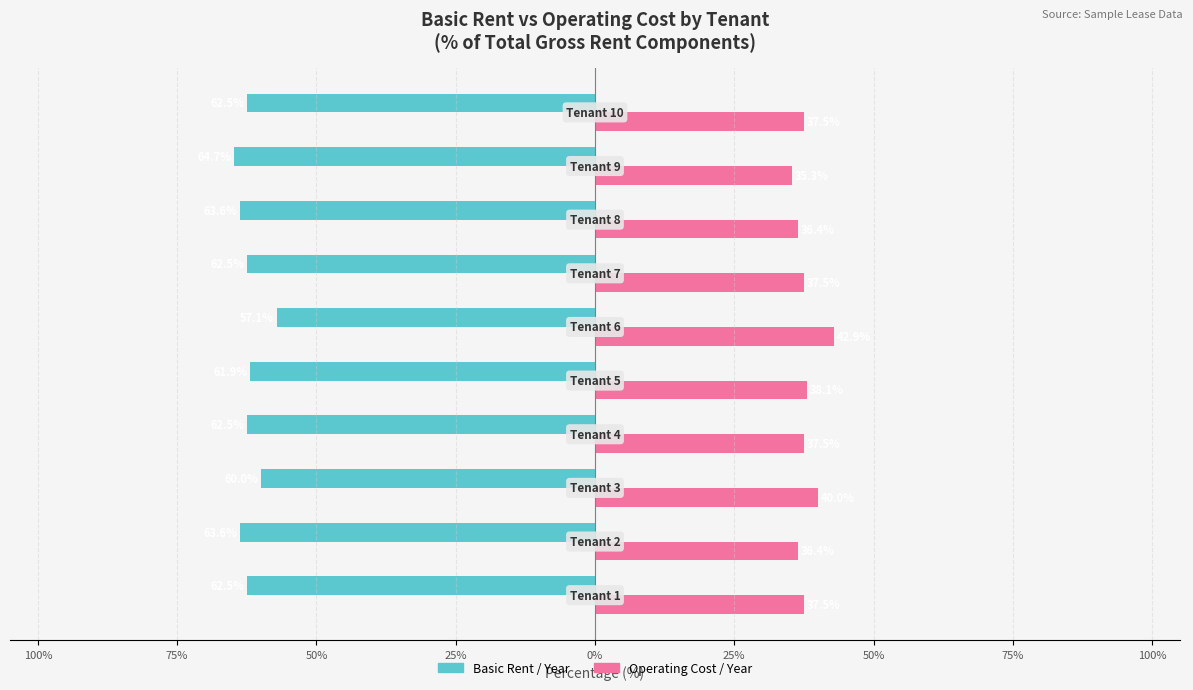

What are all the series names shown in the legend?

Basic Rent / Year, Operating Cost / Year